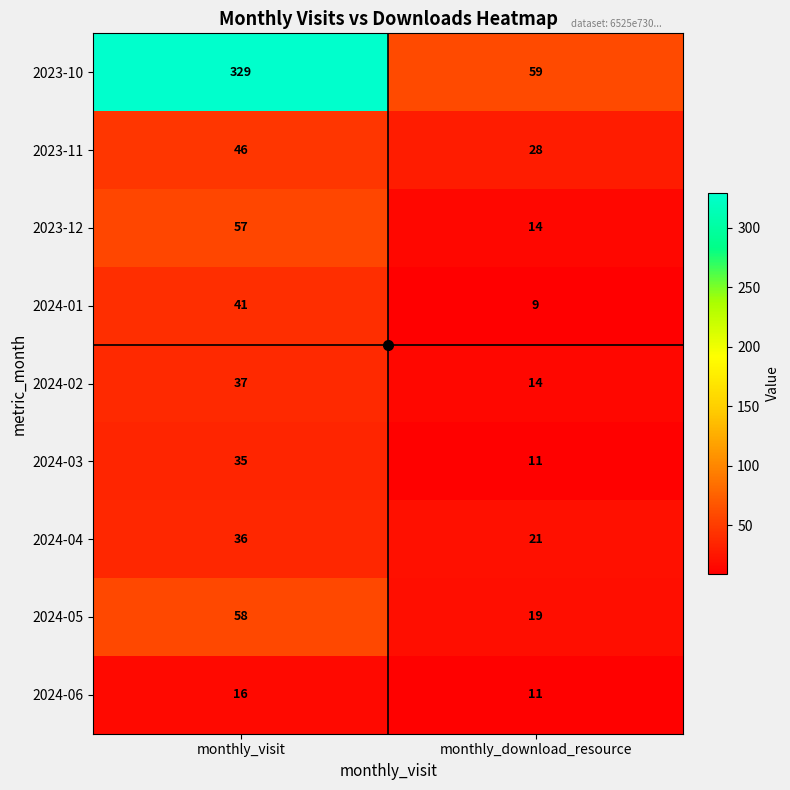

Which series has the widest spread of values?

2023-10